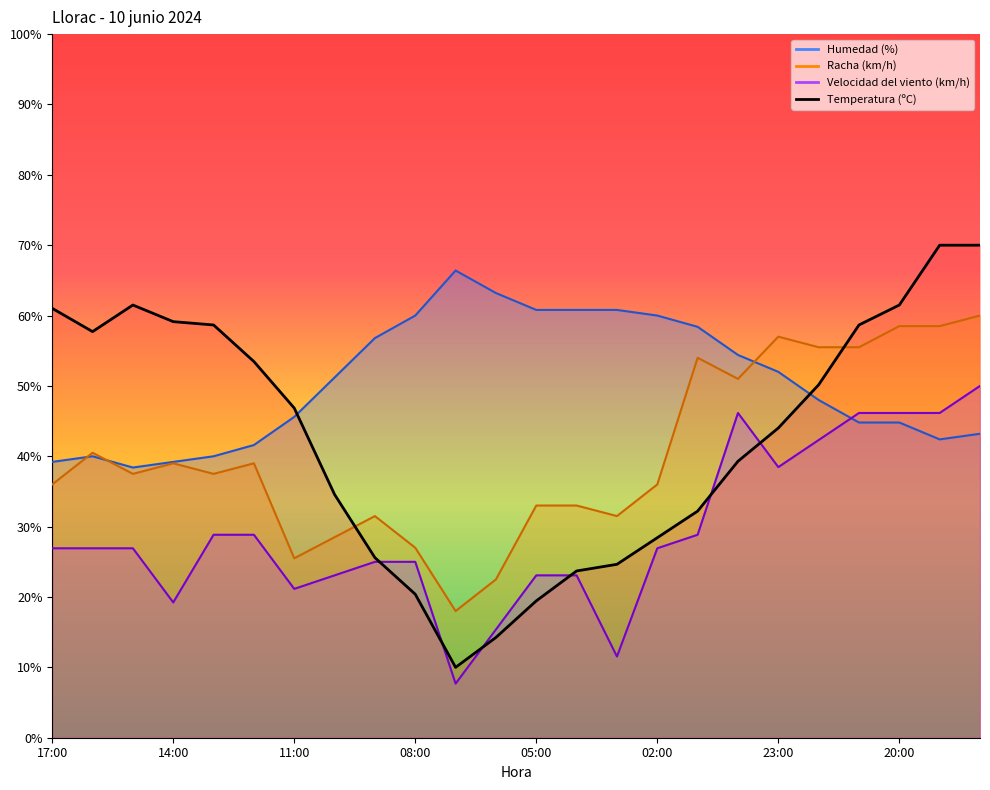

Is it true that Velocidad del viento (km/h) equals 18.1 at 03:00?

False